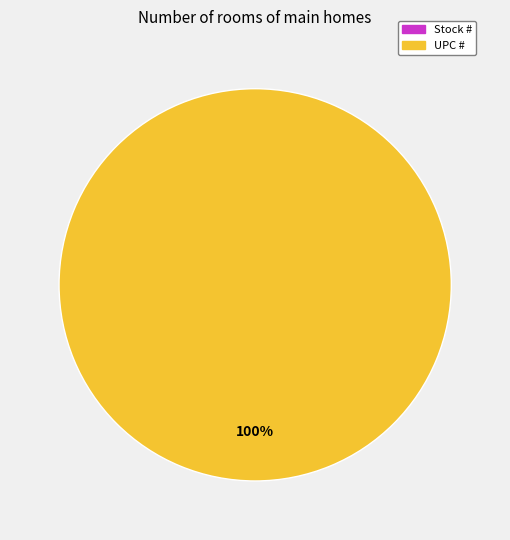

Which category has the biggest portion of the pie?

UPC #